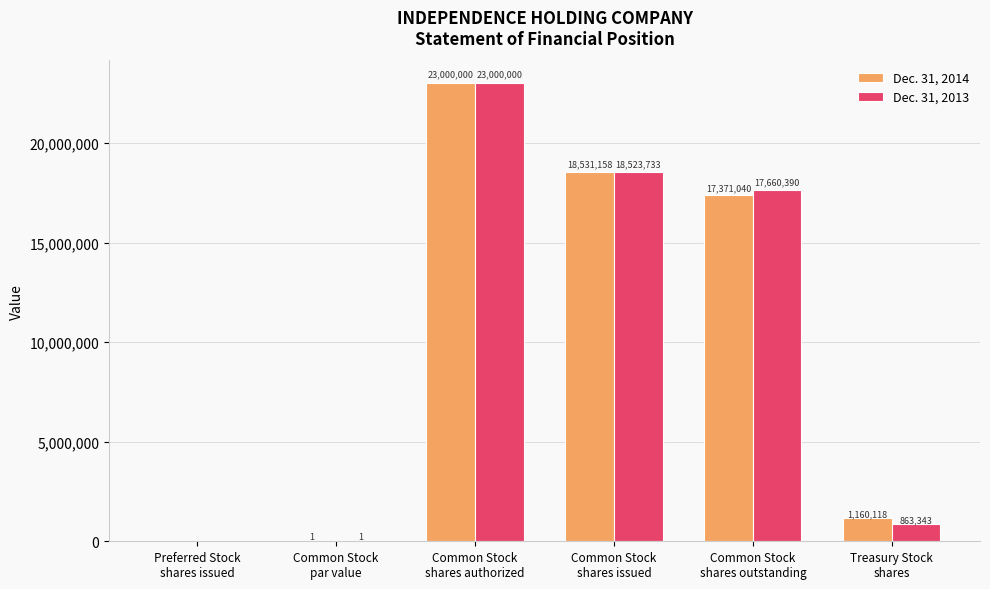

What is the highest value of the Dec. 31, 2014 series?

23000000